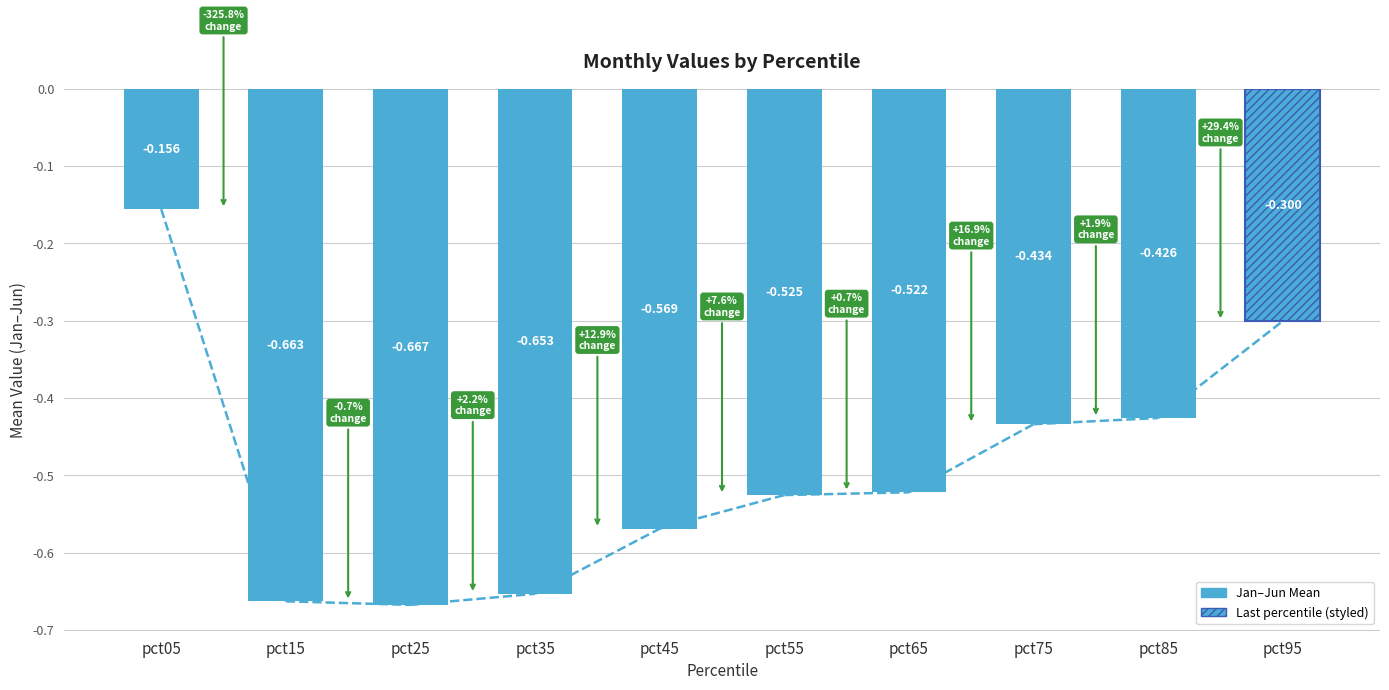

Between pct45 and pct95, which is larger?

pct95